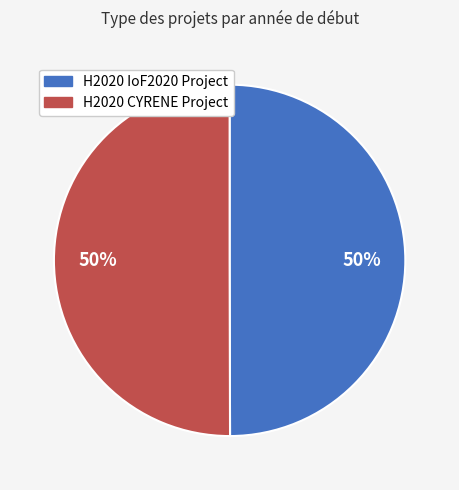

To the nearest percent, what percentage of the pie is H2020 CYRENE Project?

50%